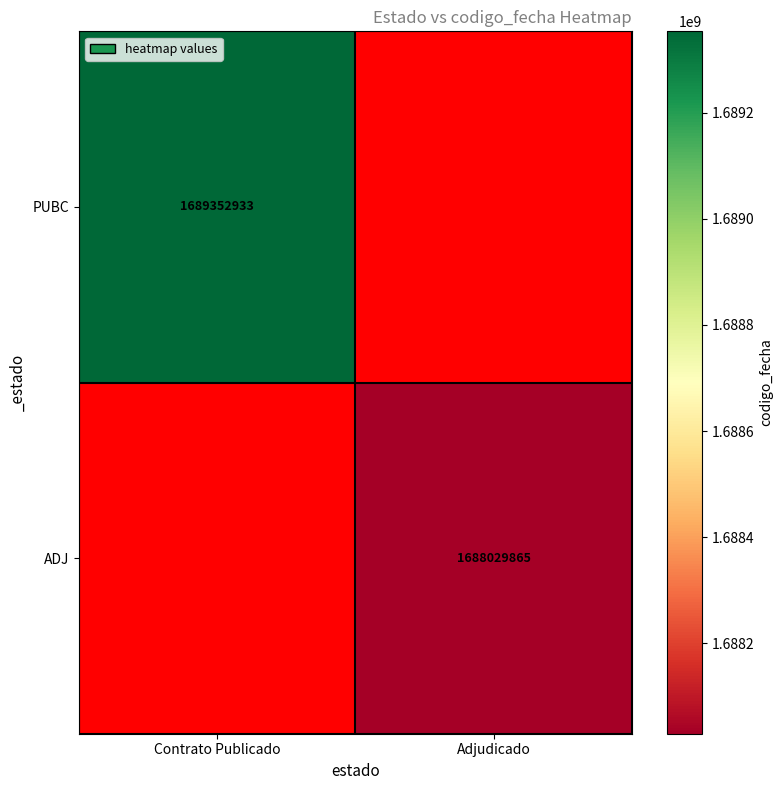

Is it true that PUBC equals 2335122274 at Contrato Publicado?

False